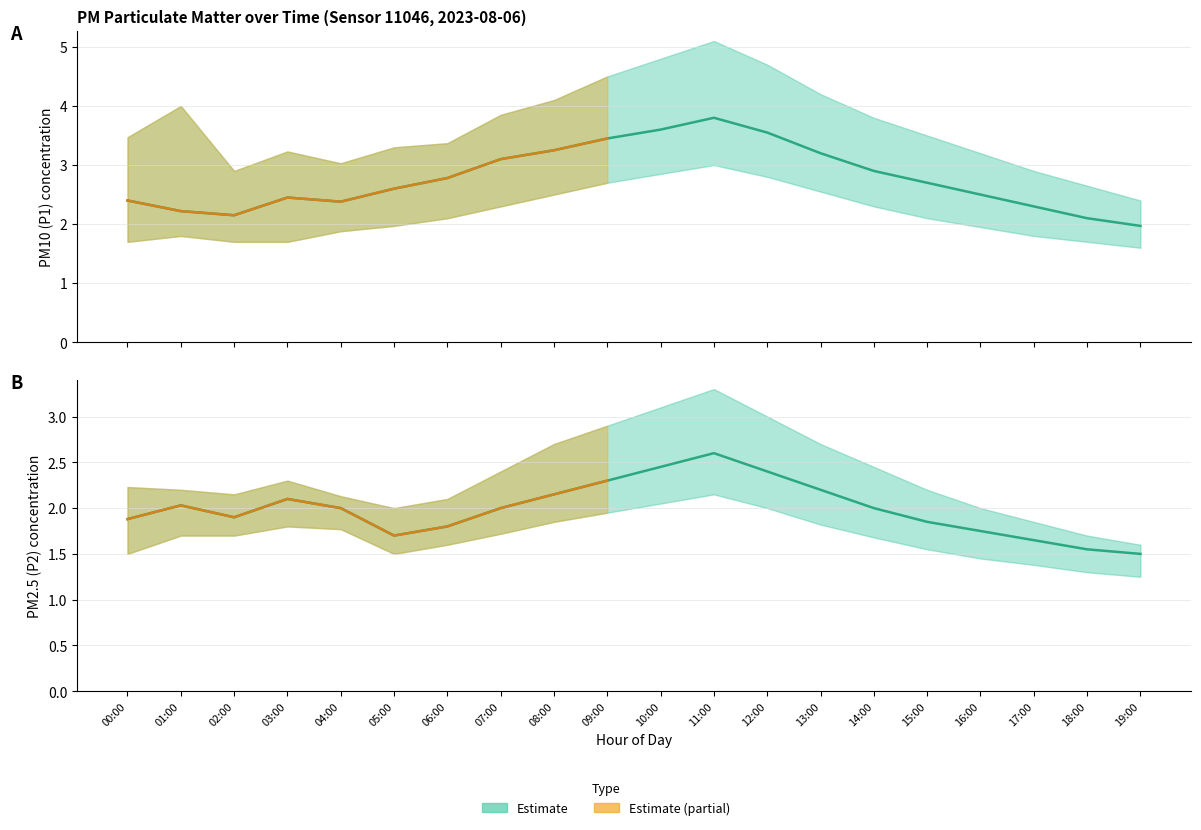

What is the sum of all P2 mean (PM2.5) values?

39.8